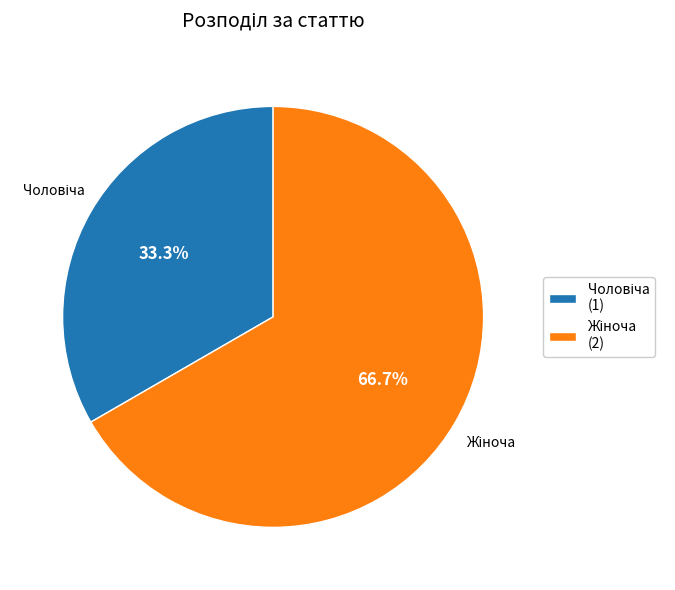

Is there any slice that represents more than half of the pie?

Yes